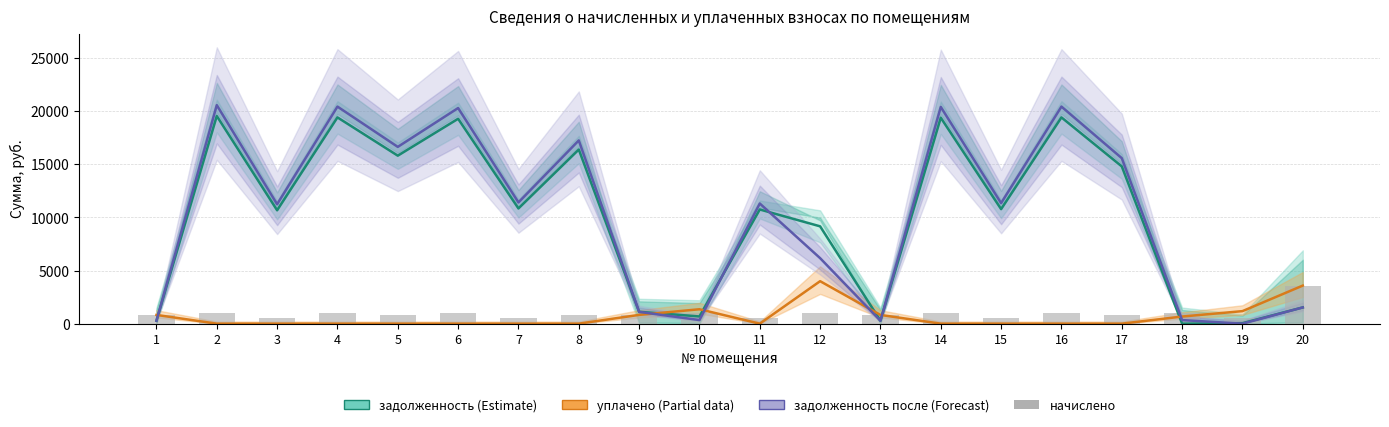

At which label does задолженность после reach its peak?

2